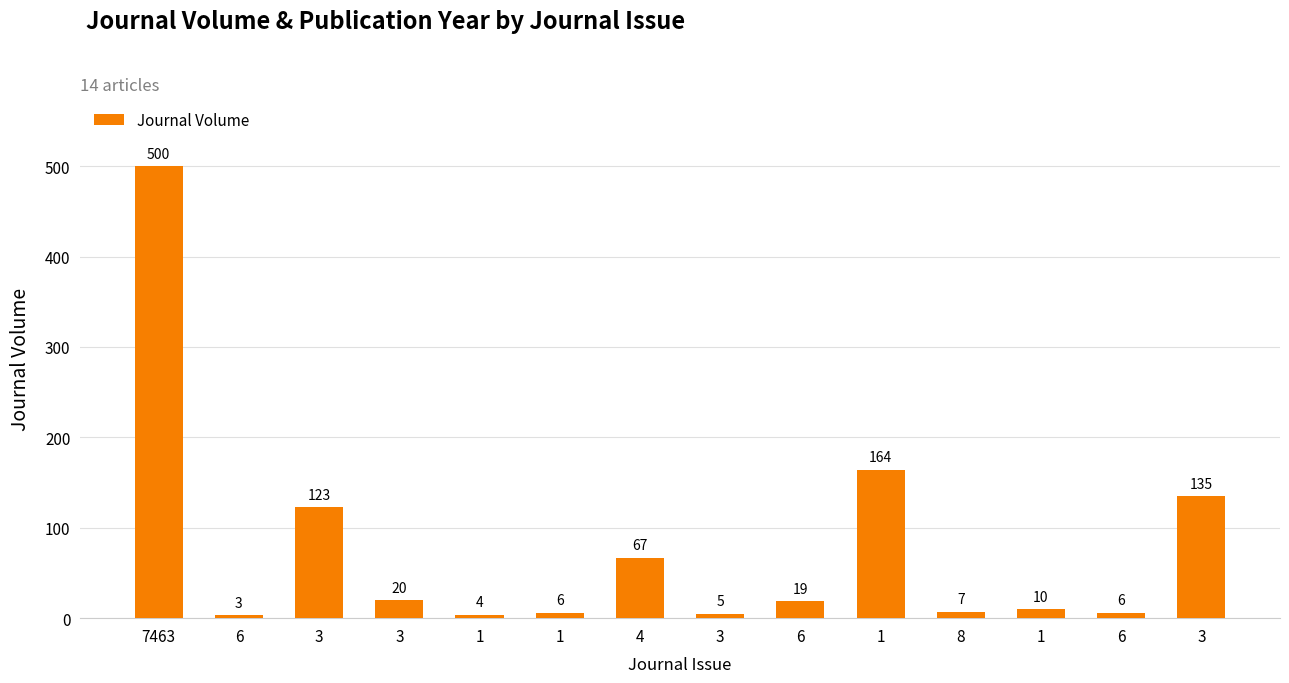

How many data points are less than 19?

7